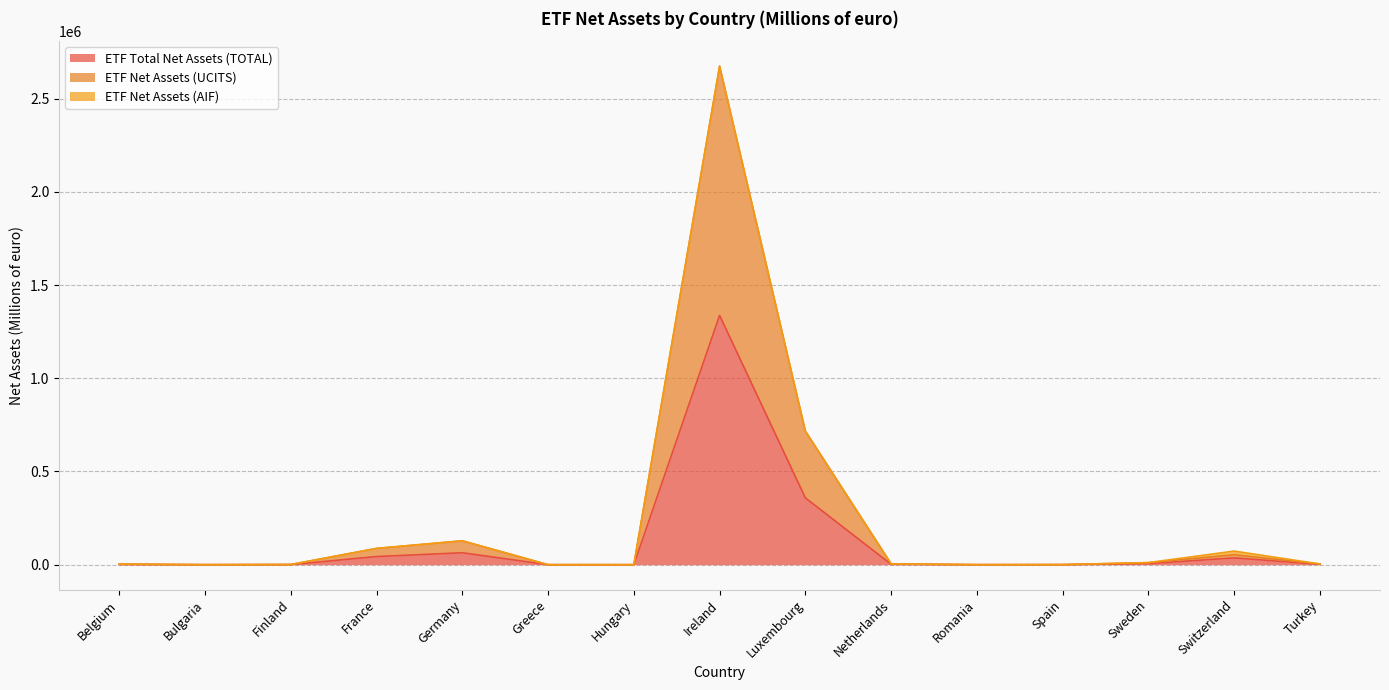

What position from the left is France?

4